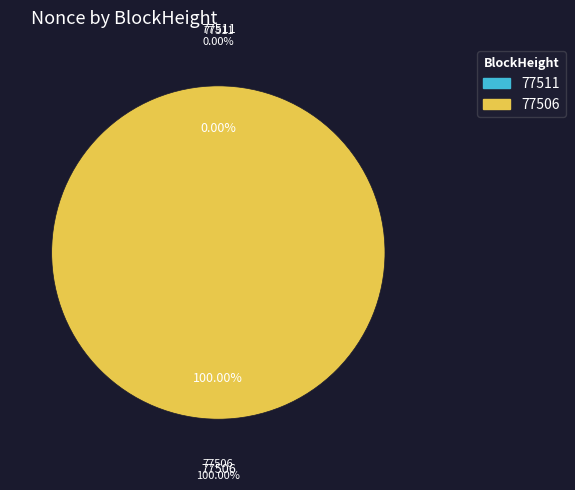

Which has a higher value, 77511 or 77506?

77506